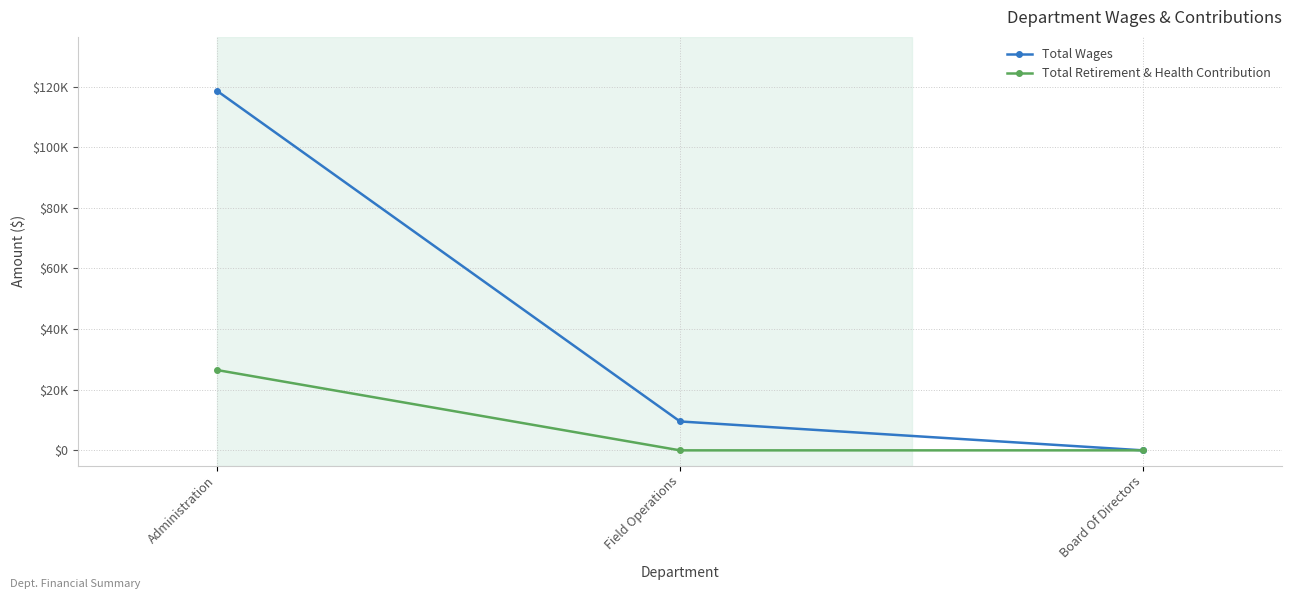

Reading left to right, transcribe all the data shown in this chart.

Total Wages: 118600	9534	0
Total Retirement & Health Contribution: 26500	0	0